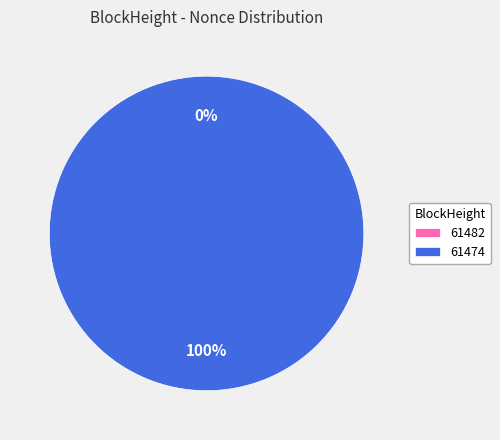

Which category has the biggest portion of the pie?

61474